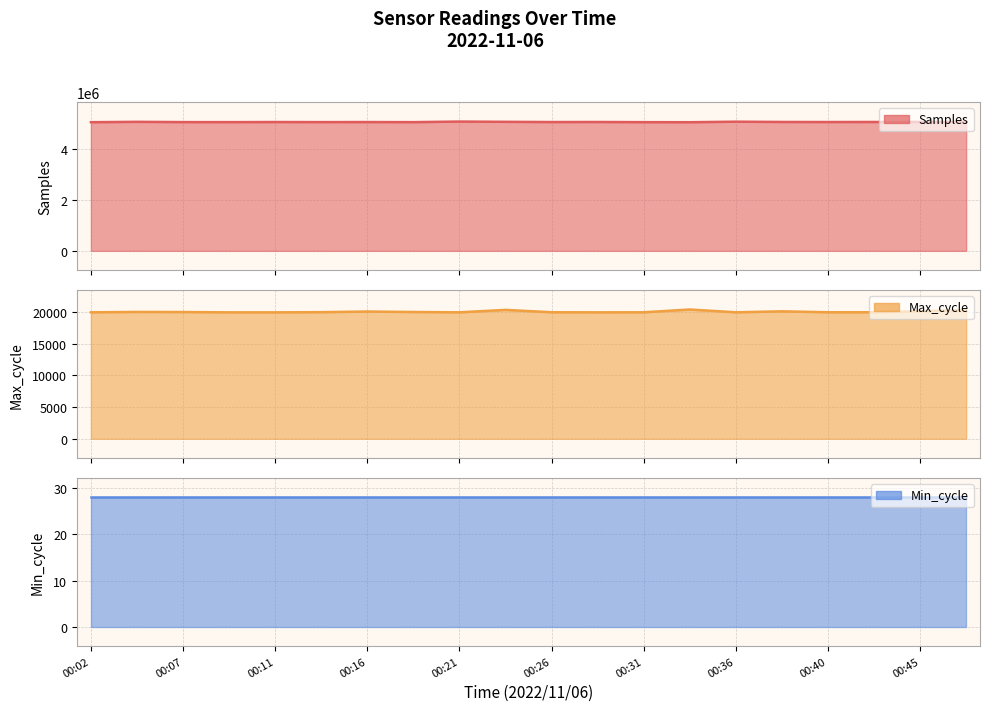

At which label is Max_cycle closest to 20136?

00:45